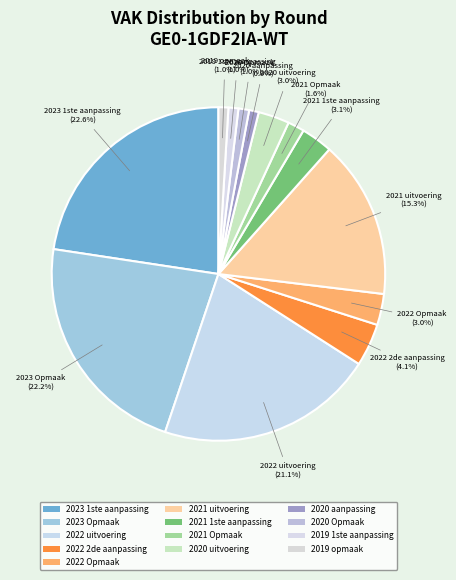

Which slice is the smallest?

2020 aanpassing